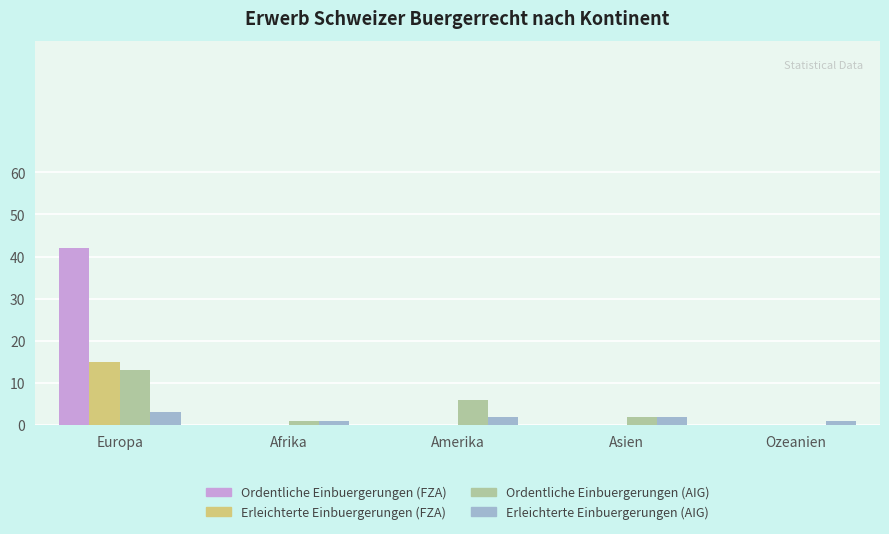

Are the bars horizontal?

No